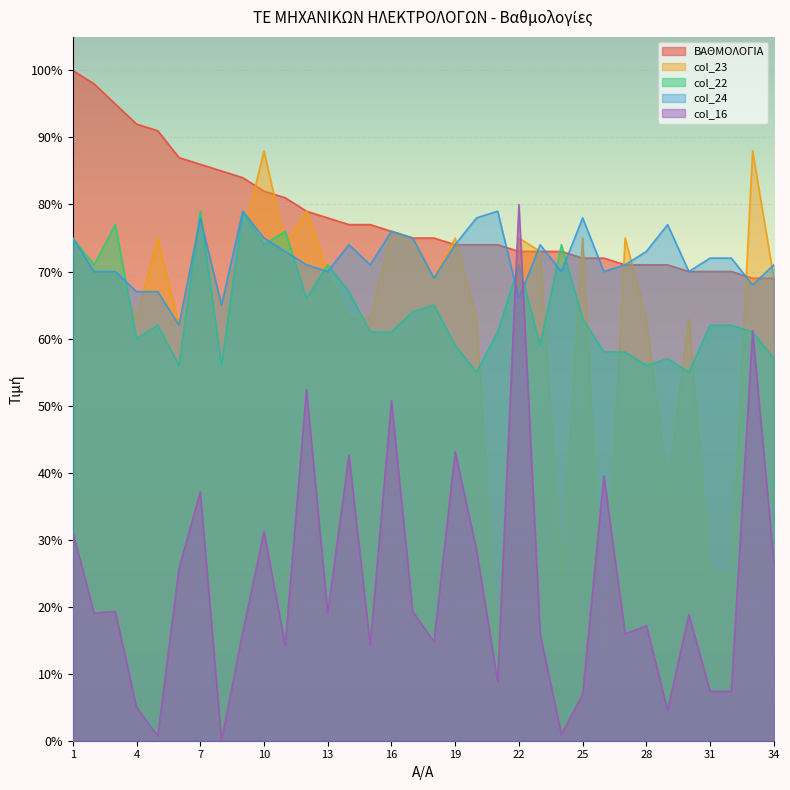

At how many categories does at least one series exceed 95?

2